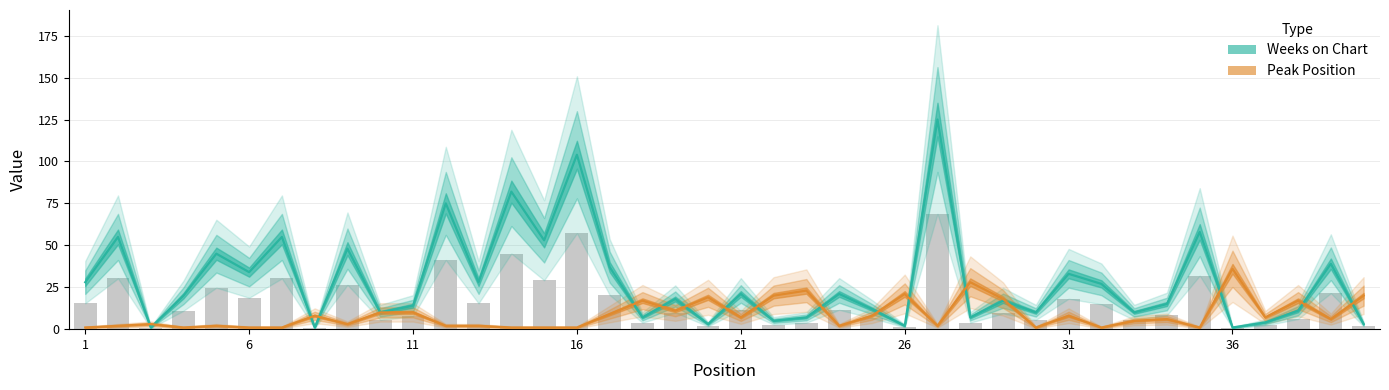

What is the spread (max minus min) of values at 14?

81